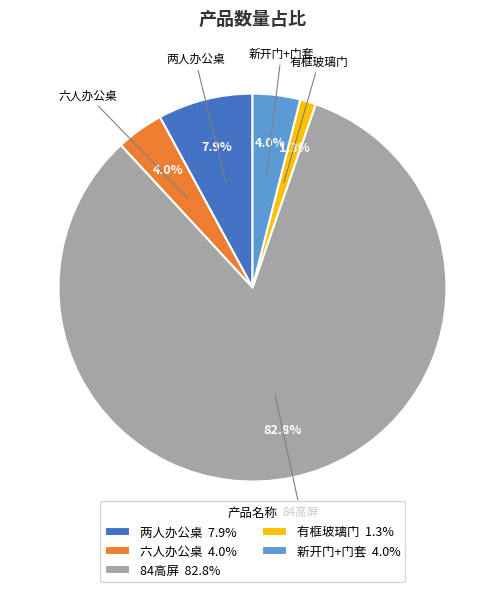

Is 有框玻璃门 the majority of the pie?

No